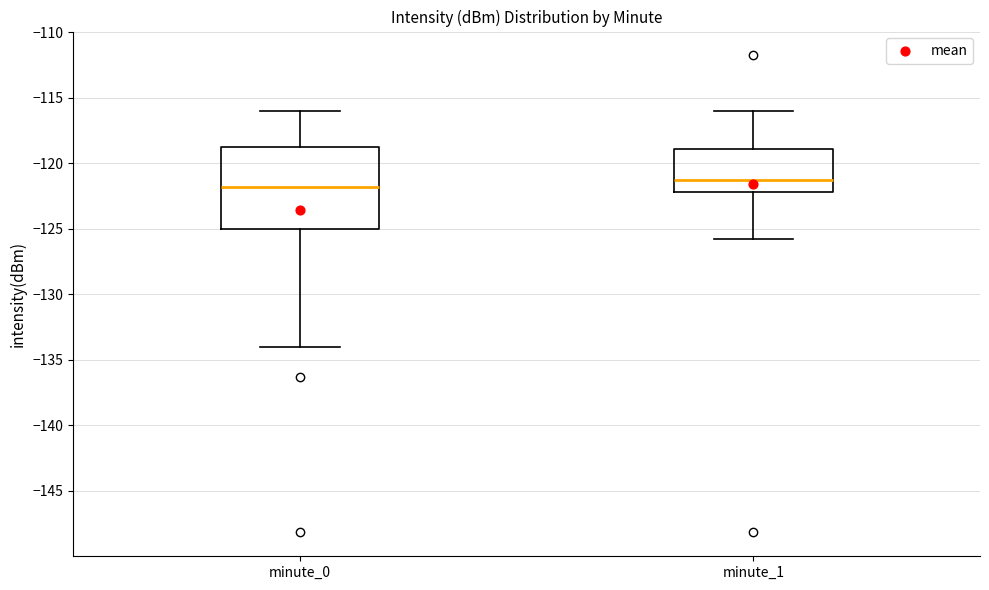

Reading left to right, read every box against the y-axis: the position of its median line, the range the box covers, and the ends of its whiskers. The values are not printed on the chart, so give them approximately, as read against the axis.

minute_0: median -122, box -125 to -119, whiskers -134 to -116
minute_1: median -121, box -122 to -119, whiskers -126 to -116